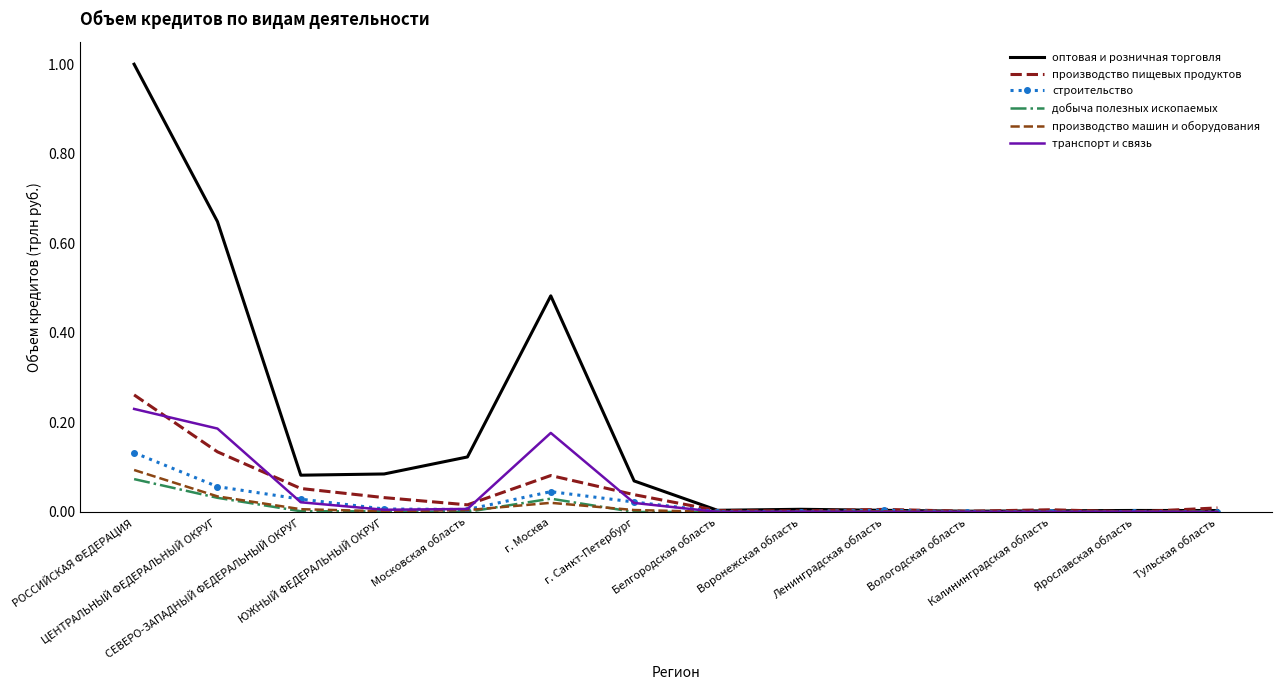

Which series has the widest spread of values?

оптовая и розничная торговля